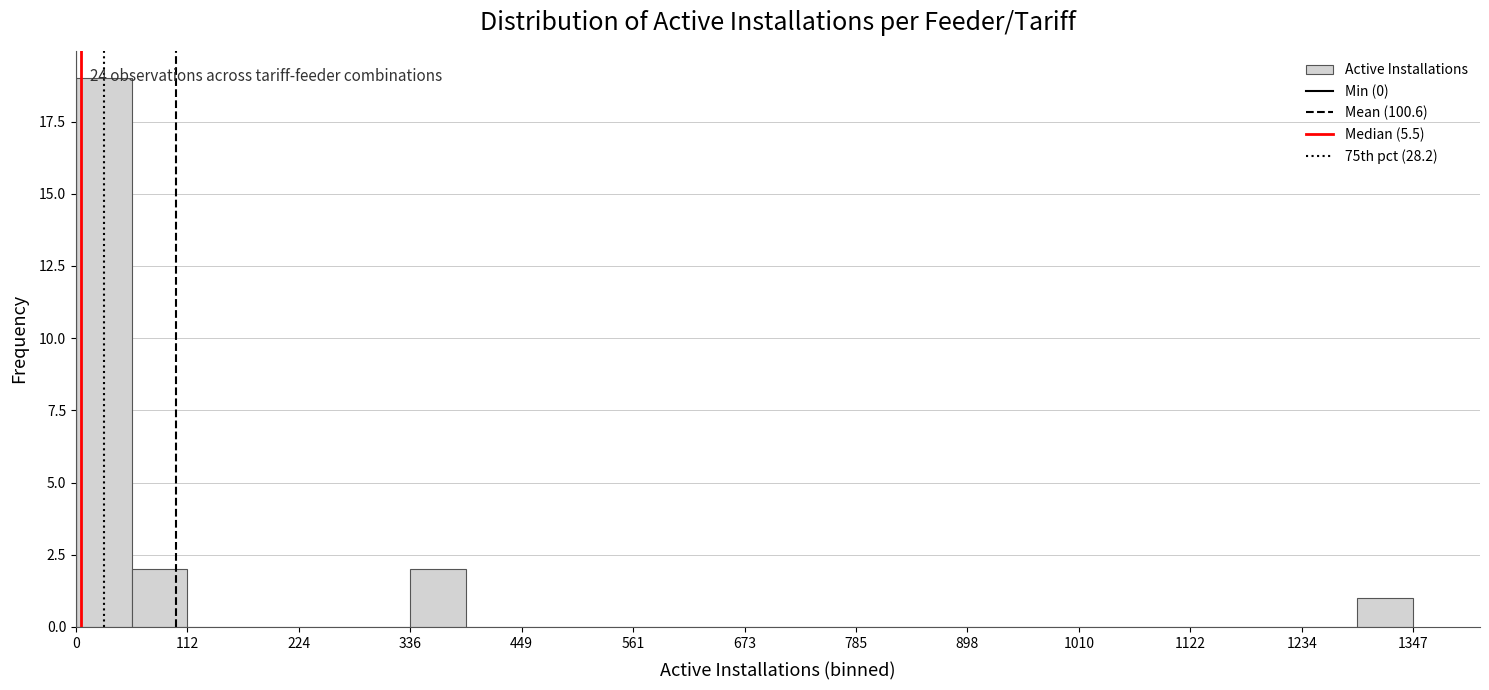

Read against the x-axis, roughly where is the centre of the tallest bar?

20